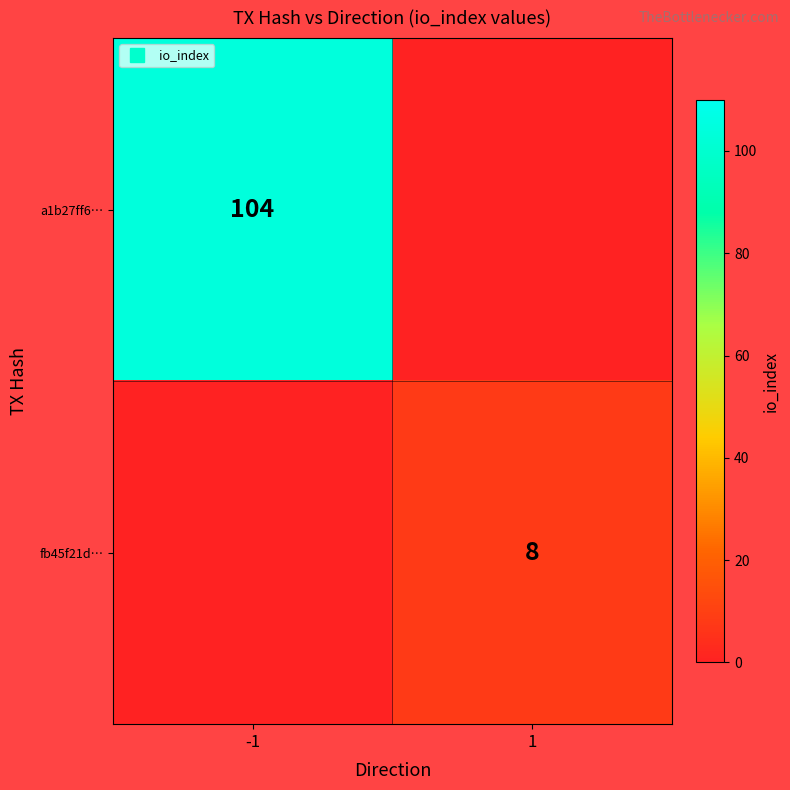

At how many categories does at least one series exceed 57?

1